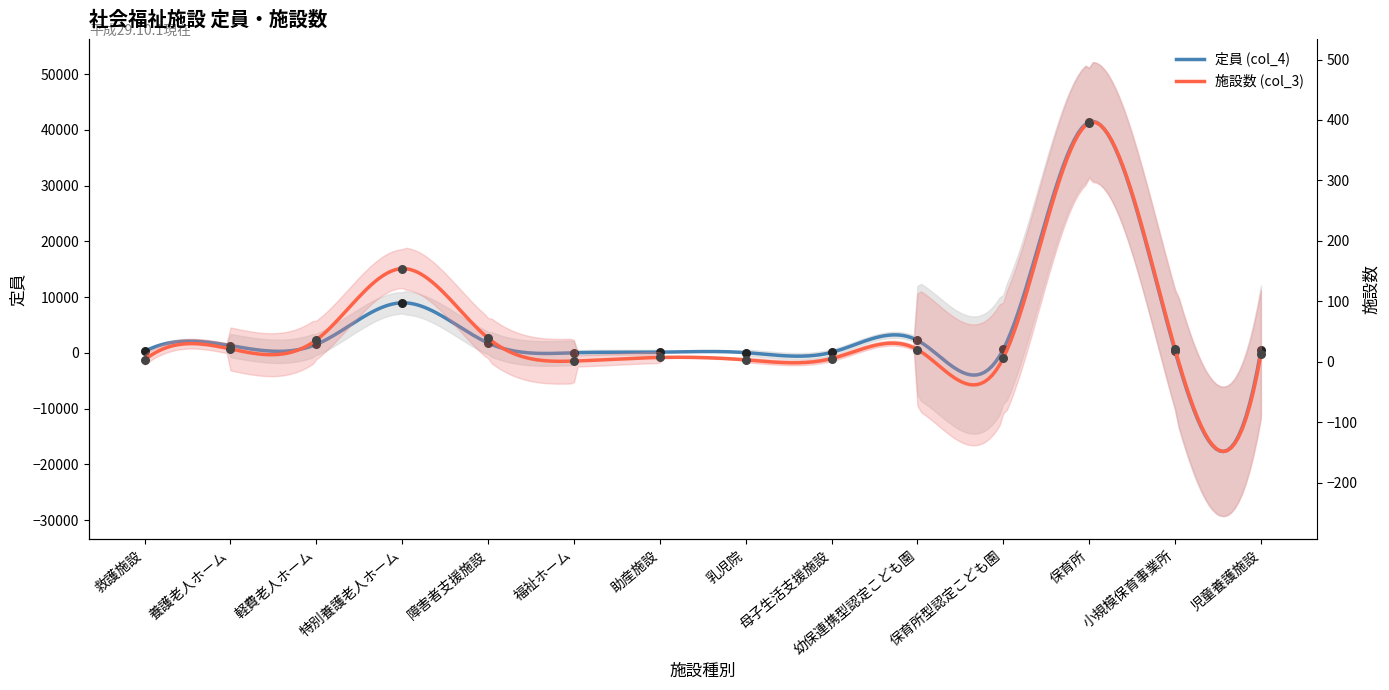

At which category is the sum across all series the highest?

保育所